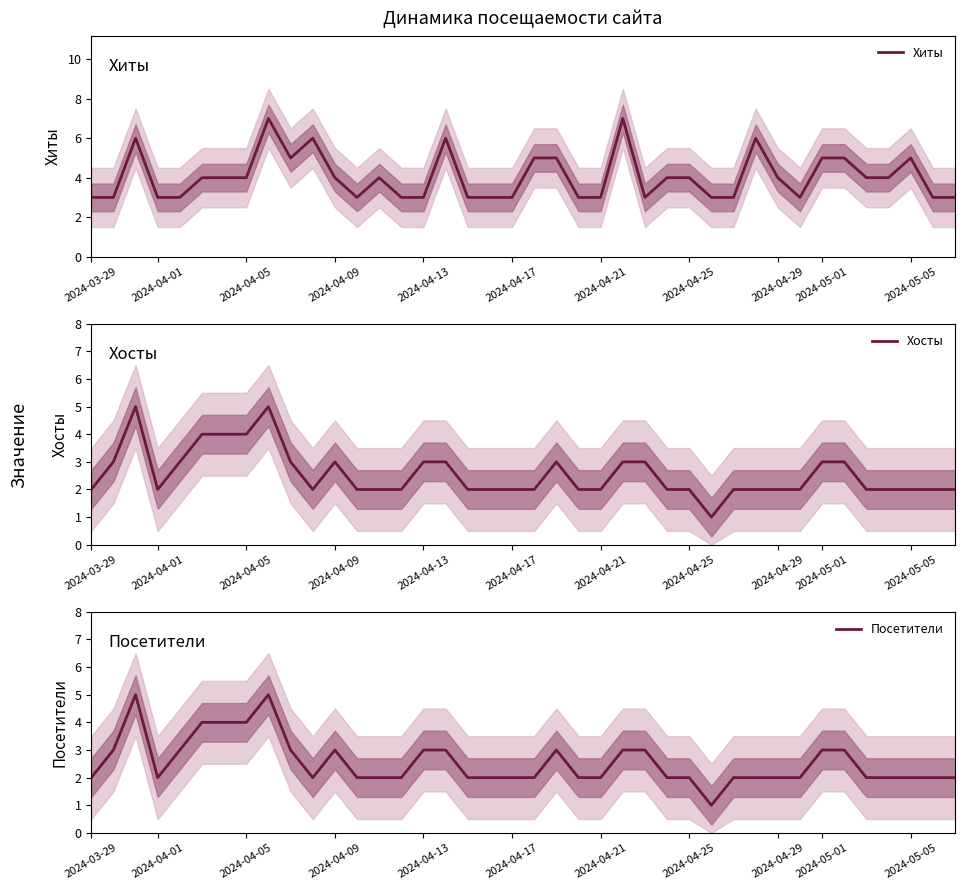

True or false: Посетители has a value of 0 at 2024-04-29.

False